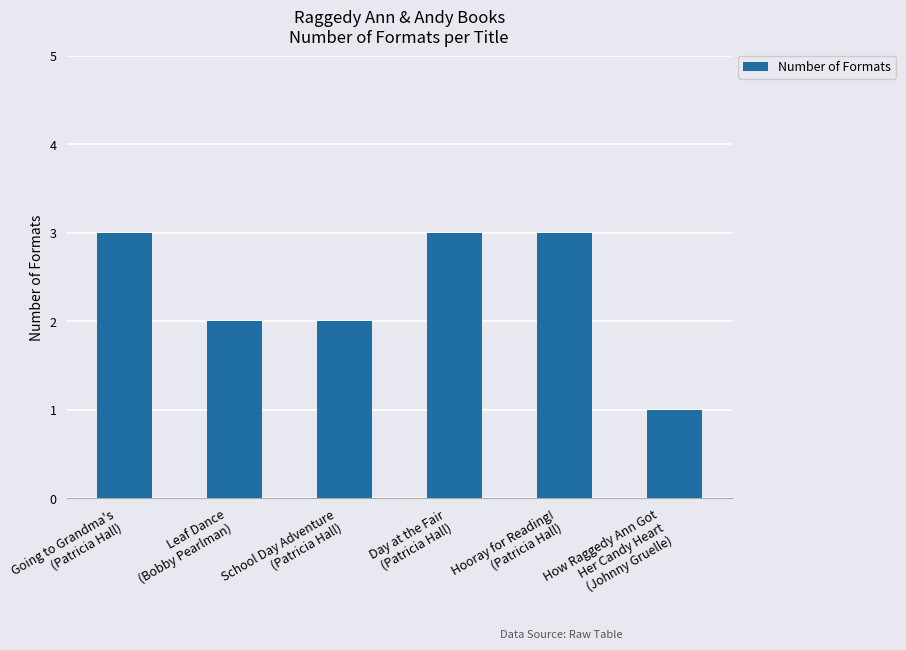

How many values are between 2 and 3?

5